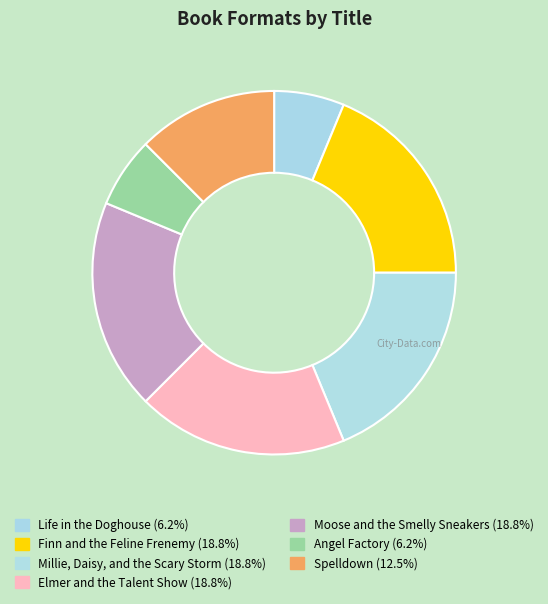

How many slices are in this pie chart?

7